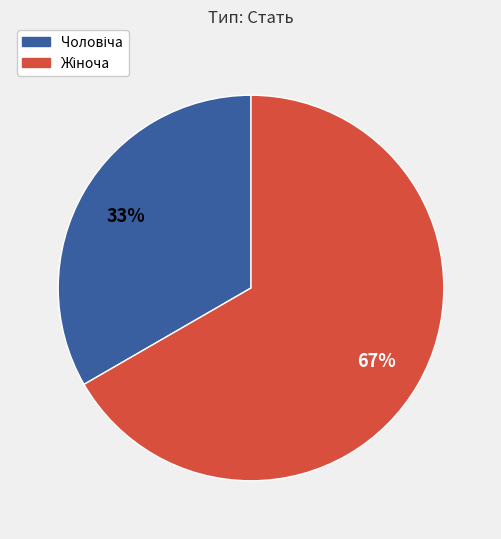

Is there a majority slice in this chart?

Yes